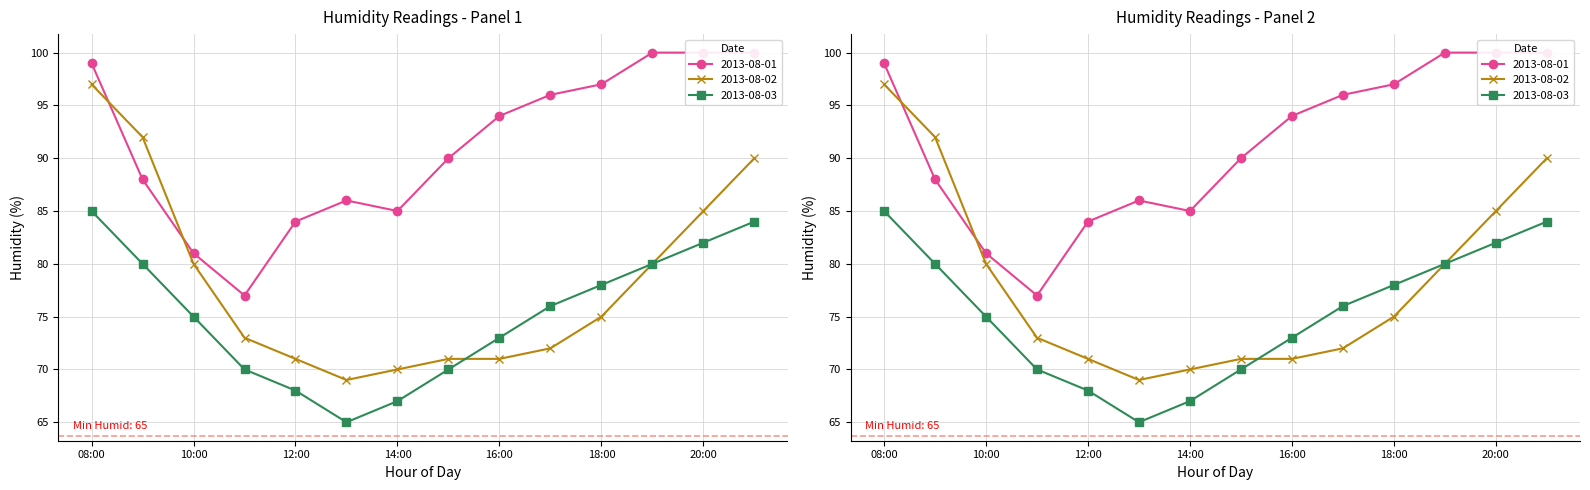

What is the approximate value of 2013-08-01 at 09:00?

88